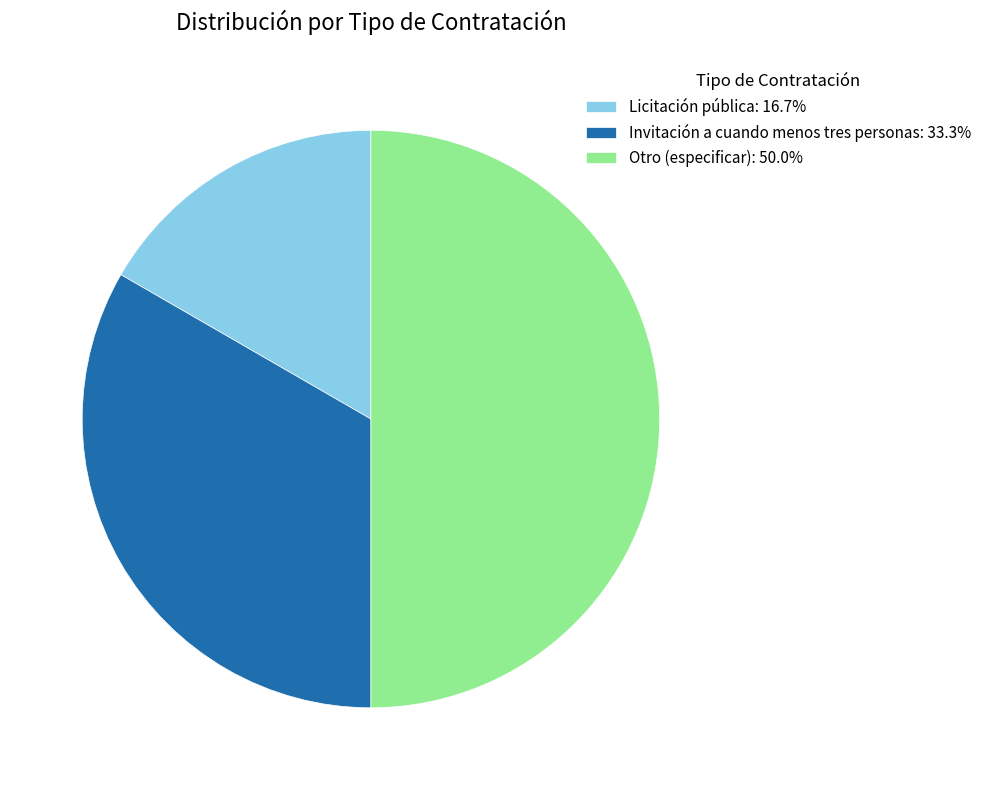

What is the ratio of the value at Licitación pública: 16.7% to the value at Otro (especificar): 50.0%?

0.3